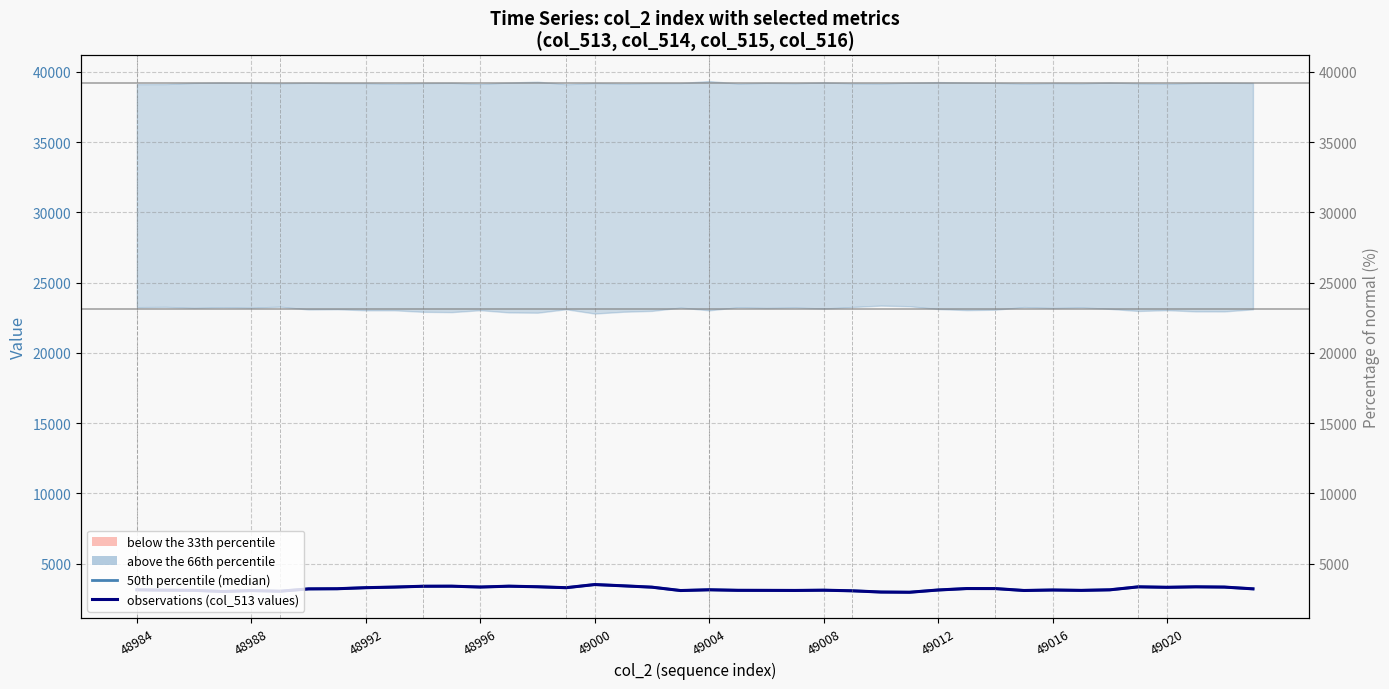

Which series has the largest range (max minus min)?

50th percentile (median)